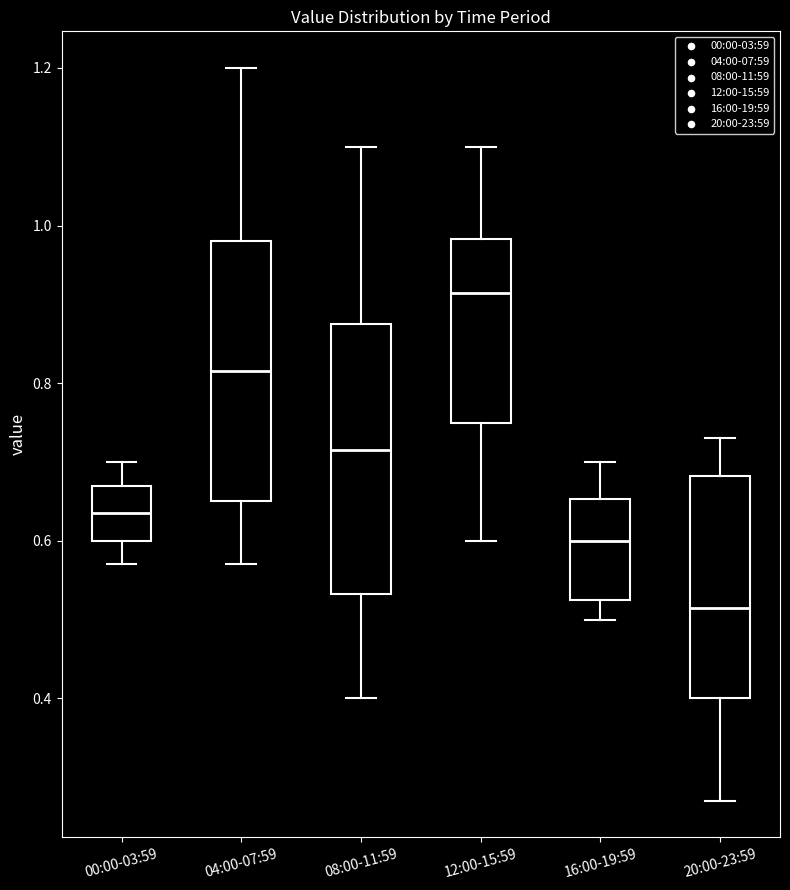

Which box's median line is the lowest?

20:00-23:59